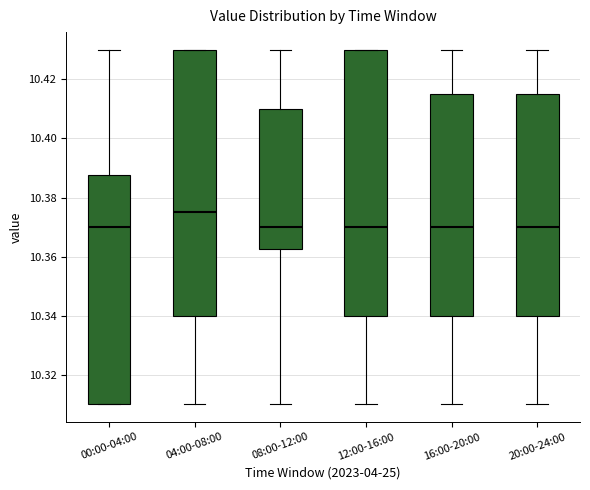

Reading left to right, transcribe this box plot: for each box, give where its median line is, the range the box spans, and where its two whiskers end, as read against the y-axis. The values are not printed on the chart, so give them approximately, as read against the axis.

00:00-04:00: median 10.370, box 10.310 to 10.388, whiskers 10.310 to 10.430
04:00-08:00: median 10.376, box 10.340 to 10.430, whiskers 10.310 to 10.430
08:00-12:00: median 10.370, box 10.362 to 10.410, whiskers 10.310 to 10.430
12:00-16:00: median 10.370, box 10.340 to 10.430, whiskers 10.310 to 10.430
16:00-20:00: median 10.370, box 10.340 to 10.416, whiskers 10.310 to 10.430
20:00-24:00: median 10.370, box 10.340 to 10.416, whiskers 10.310 to 10.430